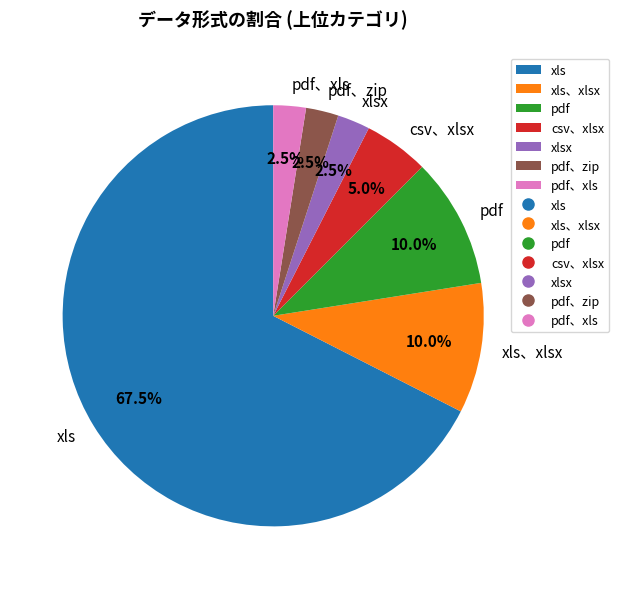

Is there a majority slice in this chart?

Yes